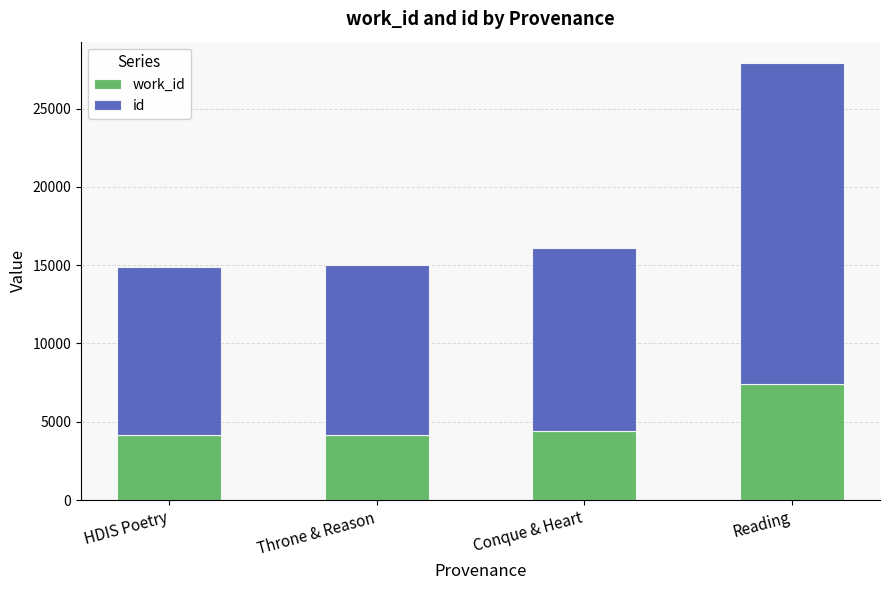

What is the total value across all series at Reading?

27885